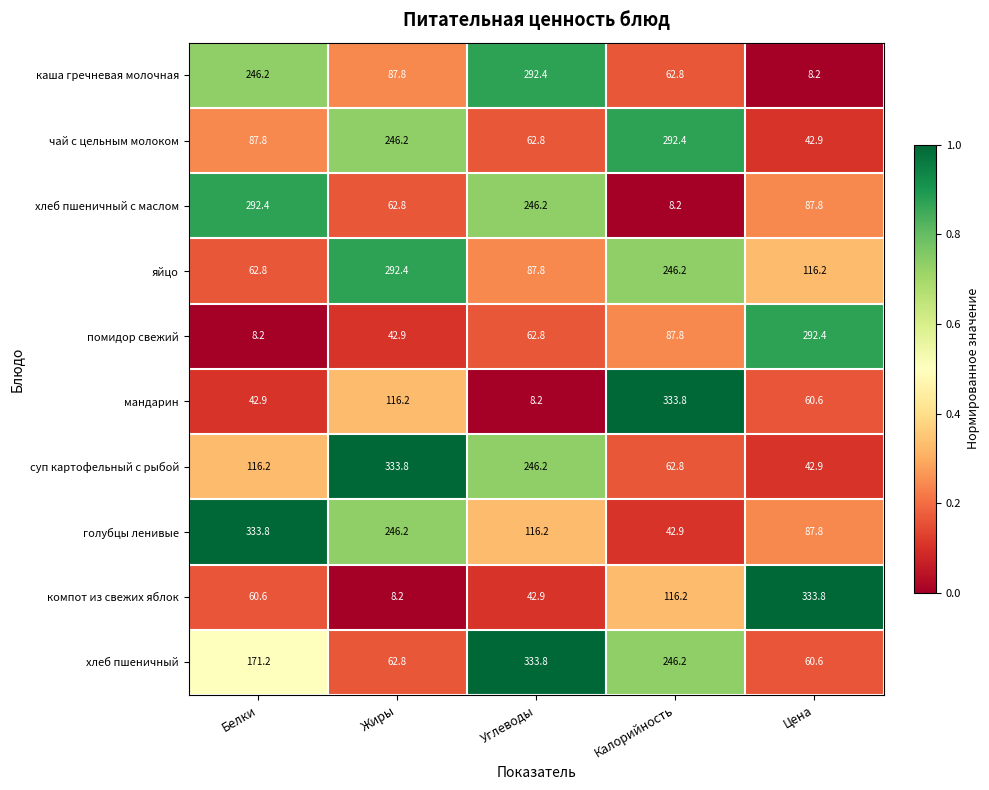

At how many categories does at least one series exceed 79?

5